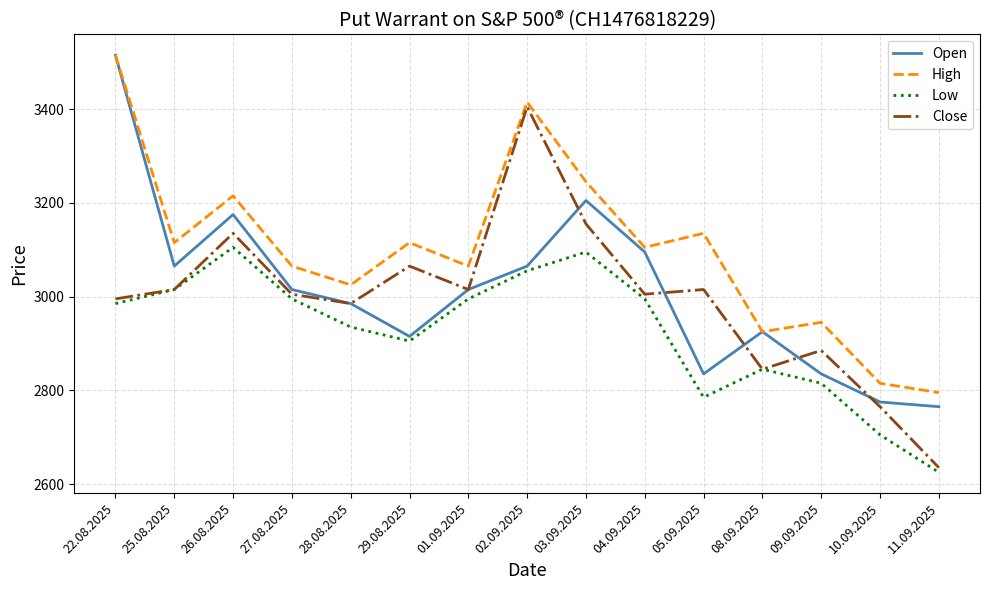

Reading left to right, transcribe all the data shown in this chart.

Open: 22.08.2025=3515	25.08.2025=3065	26.08.2025=3175	27.08.2025=3015	28.08.2025=2985	29.08.2025=2915	01.09.2025=3015	02.09.2025=3065	03.09.2025=3205	04.09.2025=3095	05.09.2025=2835	08.09.2025=2925	09.09.2025=2835	10.09.2025=2775	11.09.2025=2765
High: 22.08.2025=3515	25.08.2025=3115	26.08.2025=3215	27.08.2025=3065	28.08.2025=3025	29.08.2025=3115	01.09.2025=3065	02.09.2025=3415	03.09.2025=3245	04.09.2025=3105	05.09.2025=3135	08.09.2025=2925	09.09.2025=2945	10.09.2025=2815	11.09.2025=2795
Low: 22.08.2025=2985	25.08.2025=3015	26.08.2025=3105	27.08.2025=2995	28.08.2025=2935	29.08.2025=2905	01.09.2025=2995	02.09.2025=3055	03.09.2025=3095	04.09.2025=2995	05.09.2025=2785	08.09.2025=2845	09.09.2025=2815	10.09.2025=2705	11.09.2025=2625
Close: 22.08.2025=2995	25.08.2025=3015	26.08.2025=3135	27.08.2025=3005	28.08.2025=2985	29.08.2025=3065	01.09.2025=3015	02.09.2025=3405	03.09.2025=3155	04.09.2025=3005	05.09.2025=3015	08.09.2025=2845	09.09.2025=2885	10.09.2025=2765	11.09.2025=2635